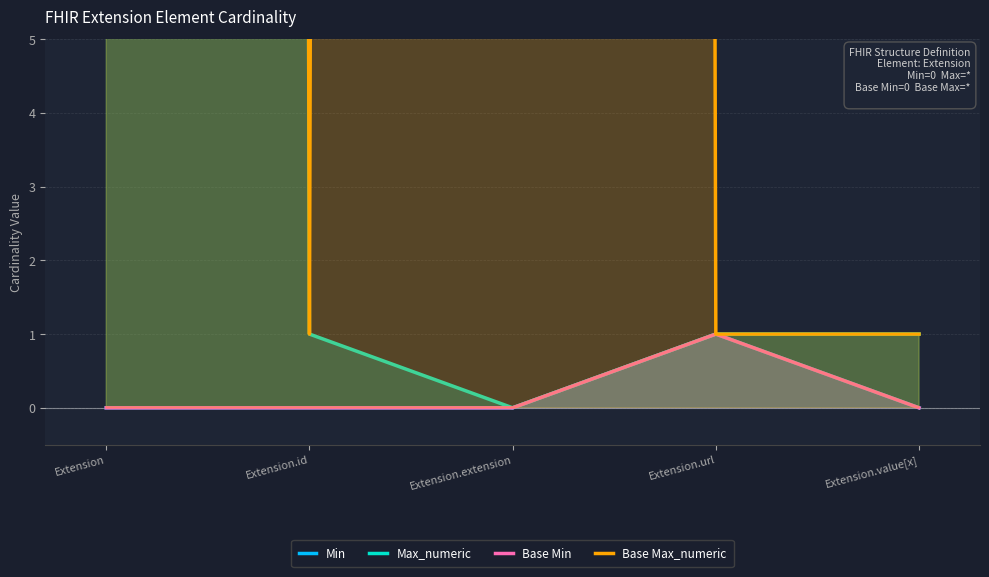

Which series changed the most between Extension and Extension.url?

Max_numeric